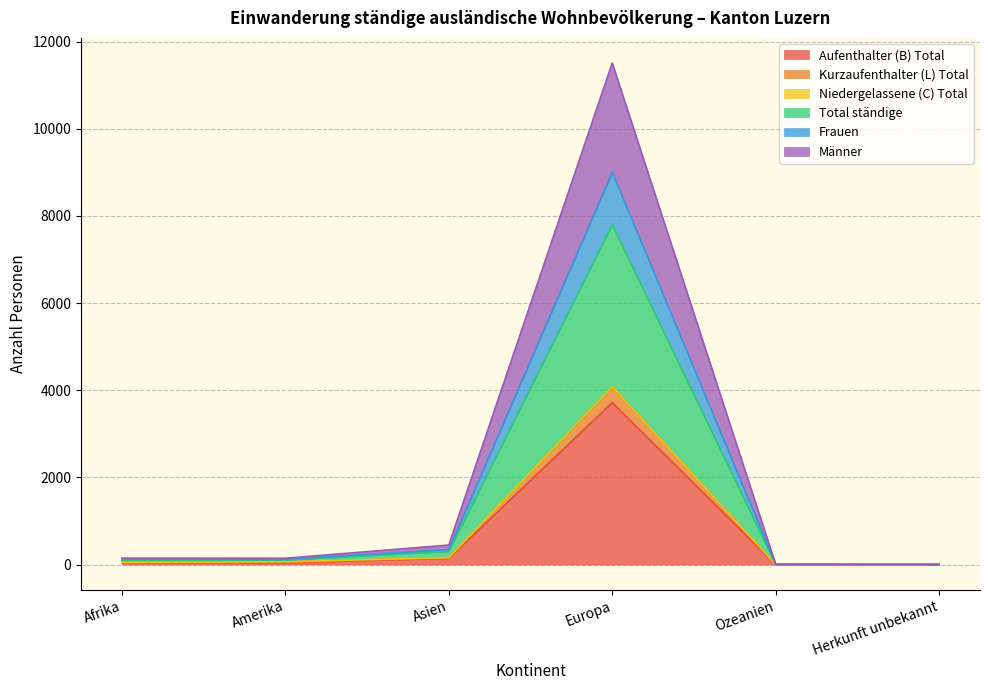

The Total ständige series shows 0 at Herkunft unbekannt. True or false?

True